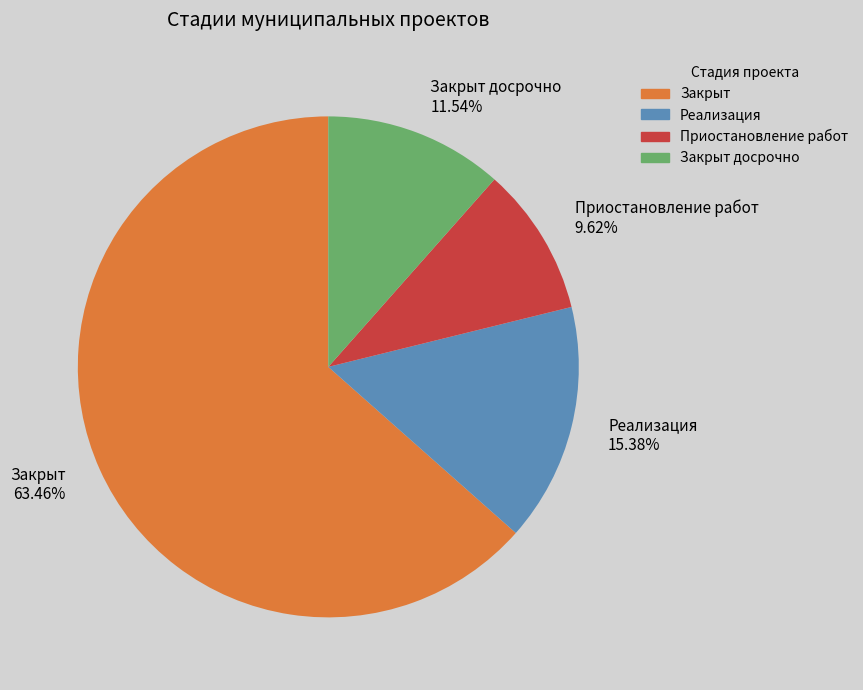

Count the number of slices in the pie.

4